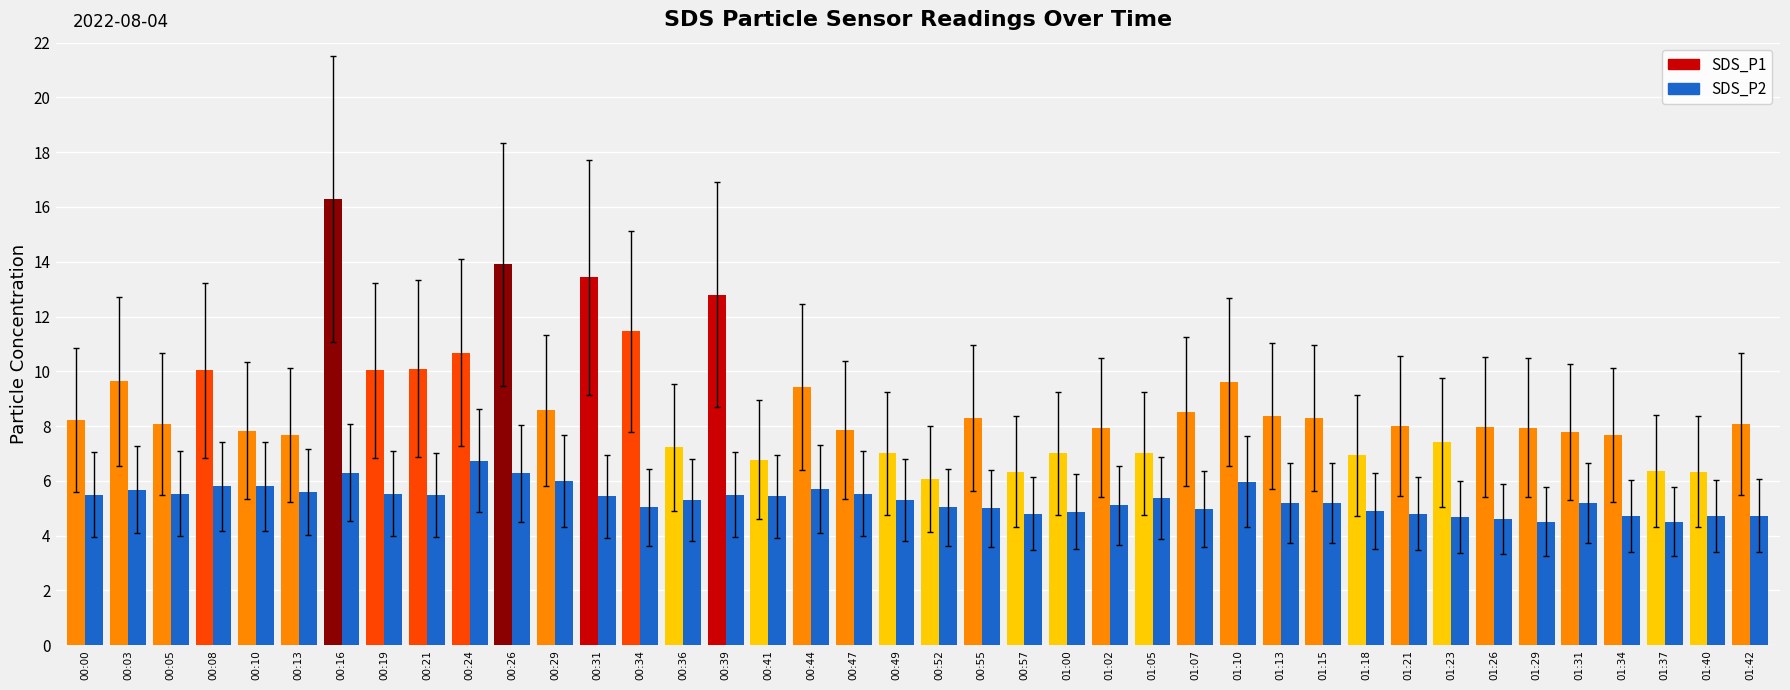

What is the approximate value of SDS_P2 at 00:41?

5.4